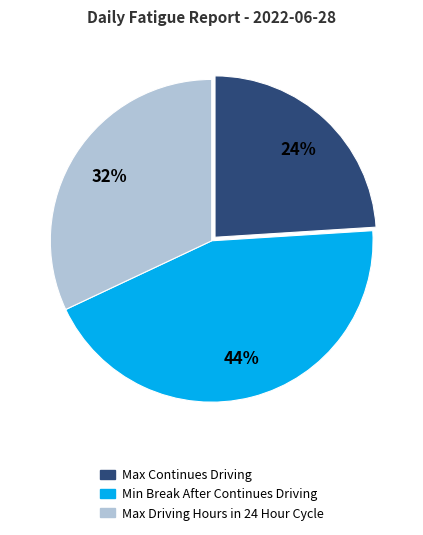

How many slices are in this pie chart?

3